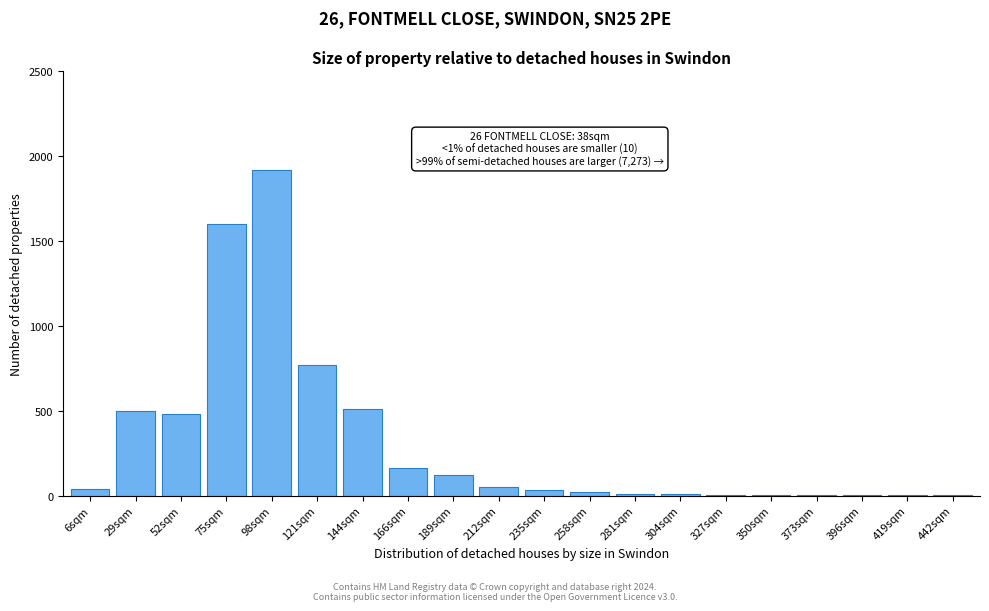

The chart shows a value of 5 at 327sqm. True or false?

True